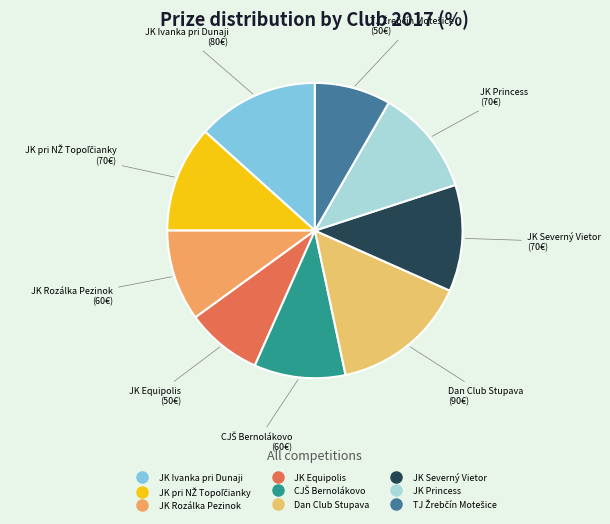

How many slices are in this pie chart?

9